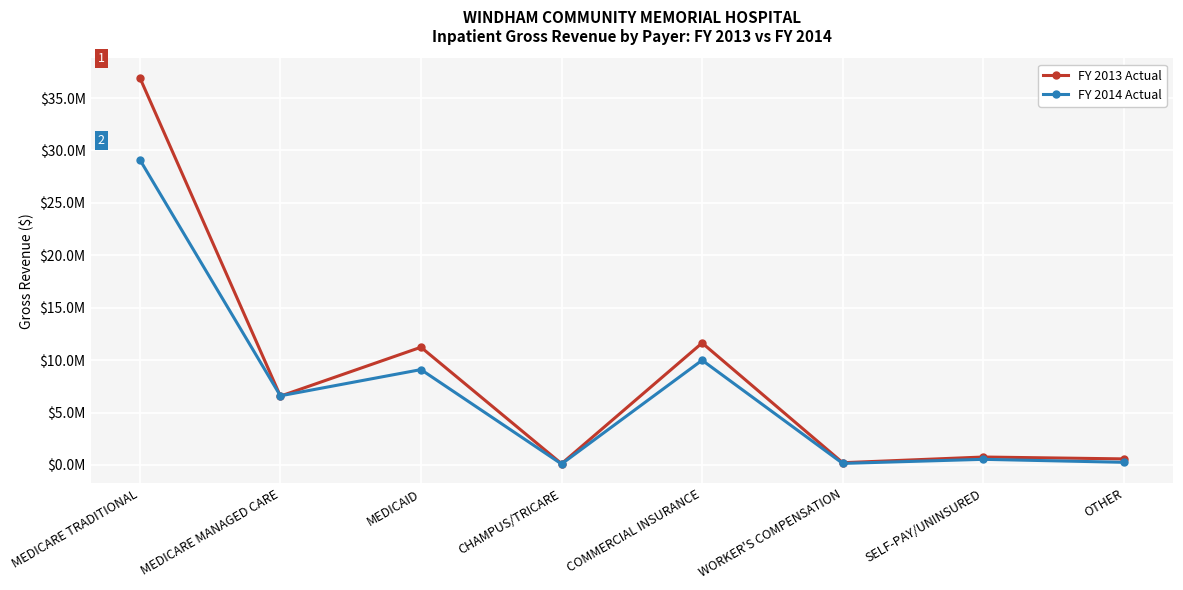

List the series in order of their peak value, highest first.

FY 2013 Actual, FY 2014 Actual